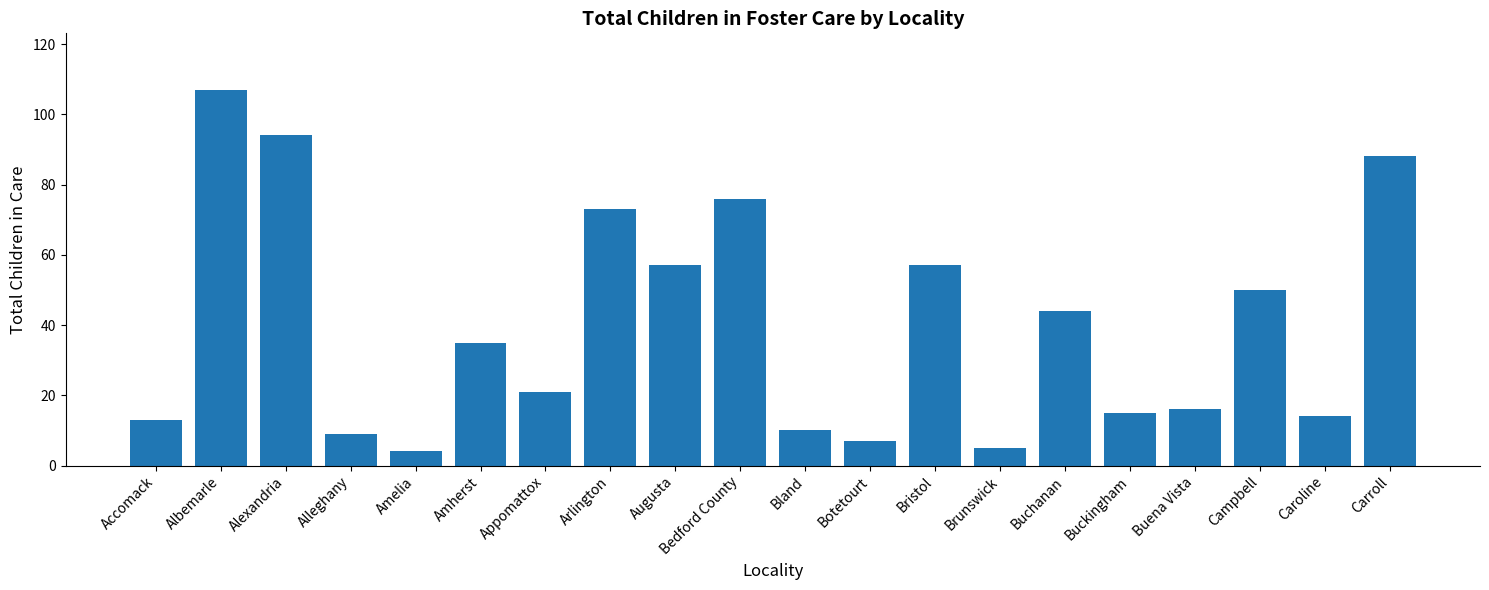

What is the value of the 18th bar from the left?

50